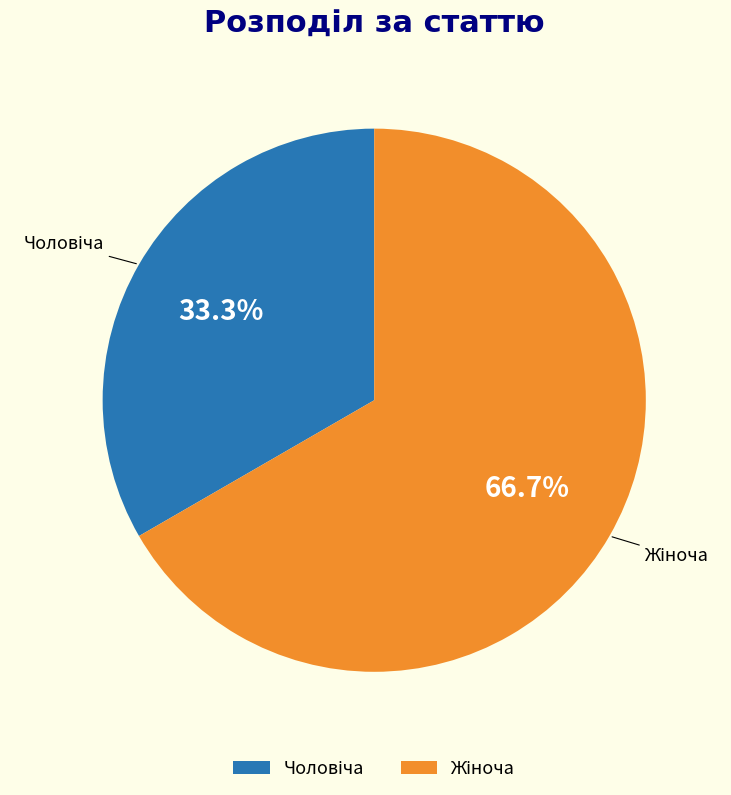

Is there a majority slice in this chart?

Yes